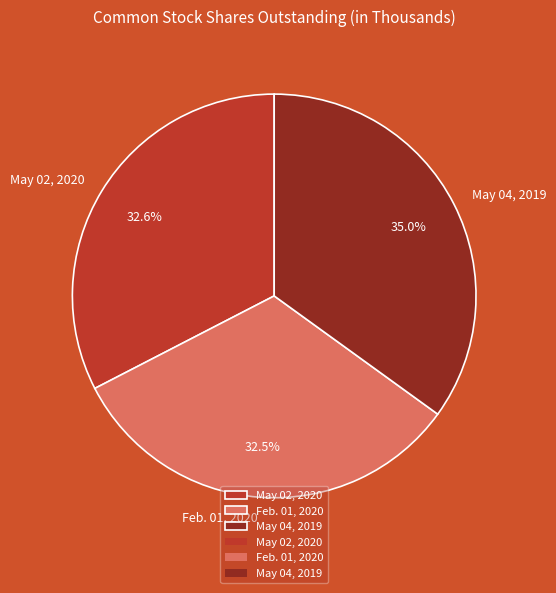

How many slices are in this pie chart?

3